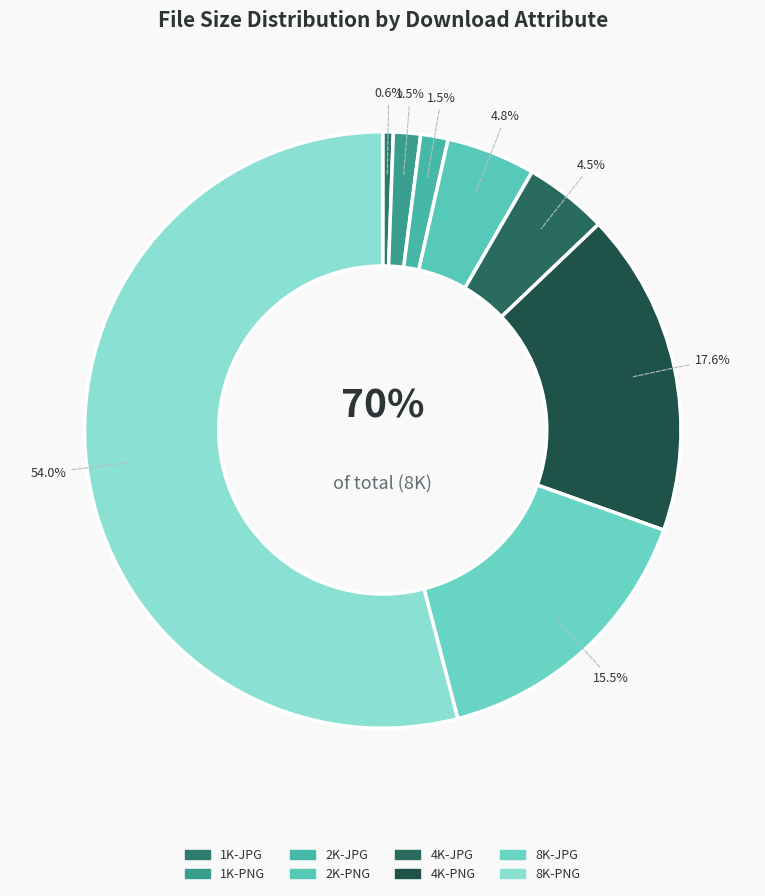

True or false: 4K-JPG accounts for 5% of the total.

True